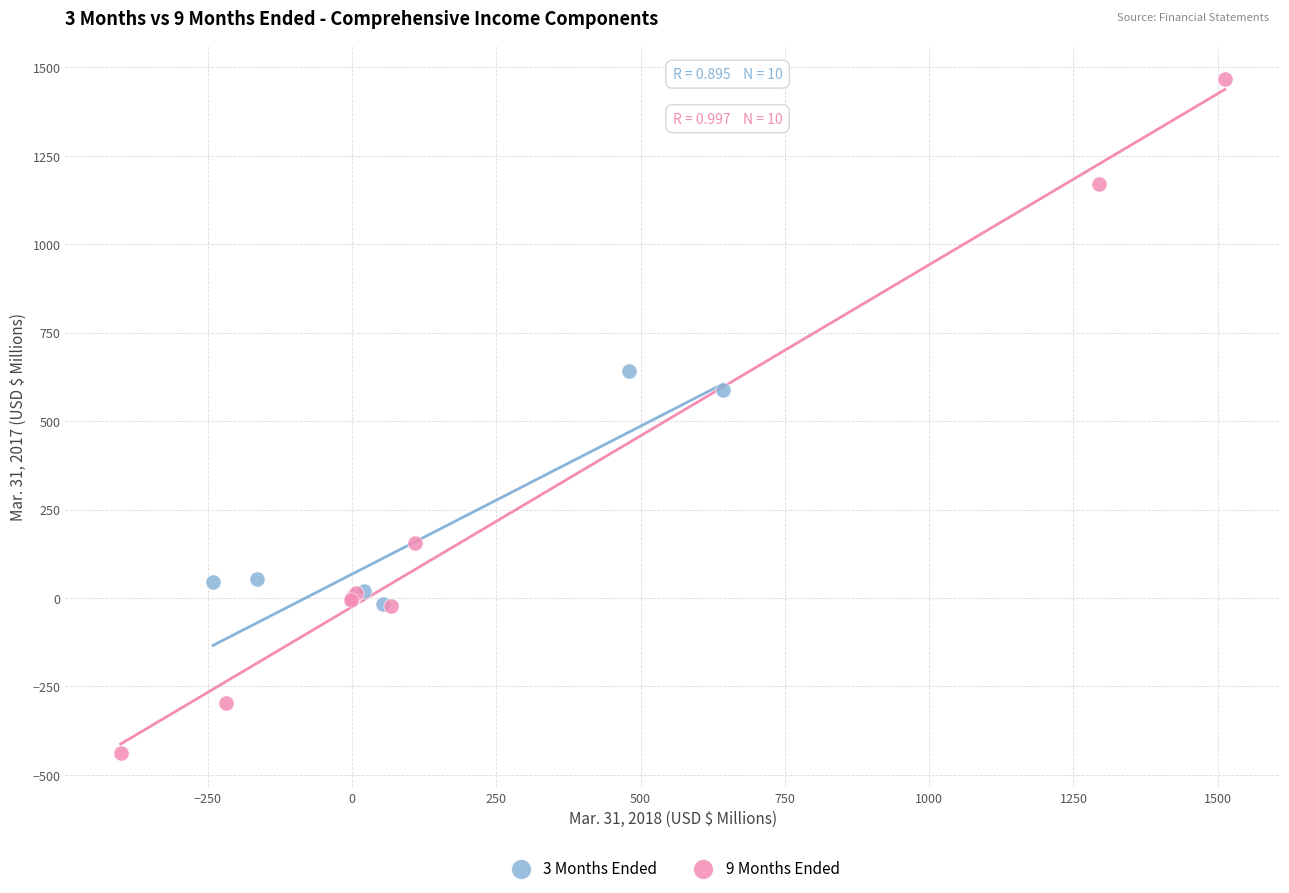

Which series reaches the minimum Y coordinate?

9 Months Ended